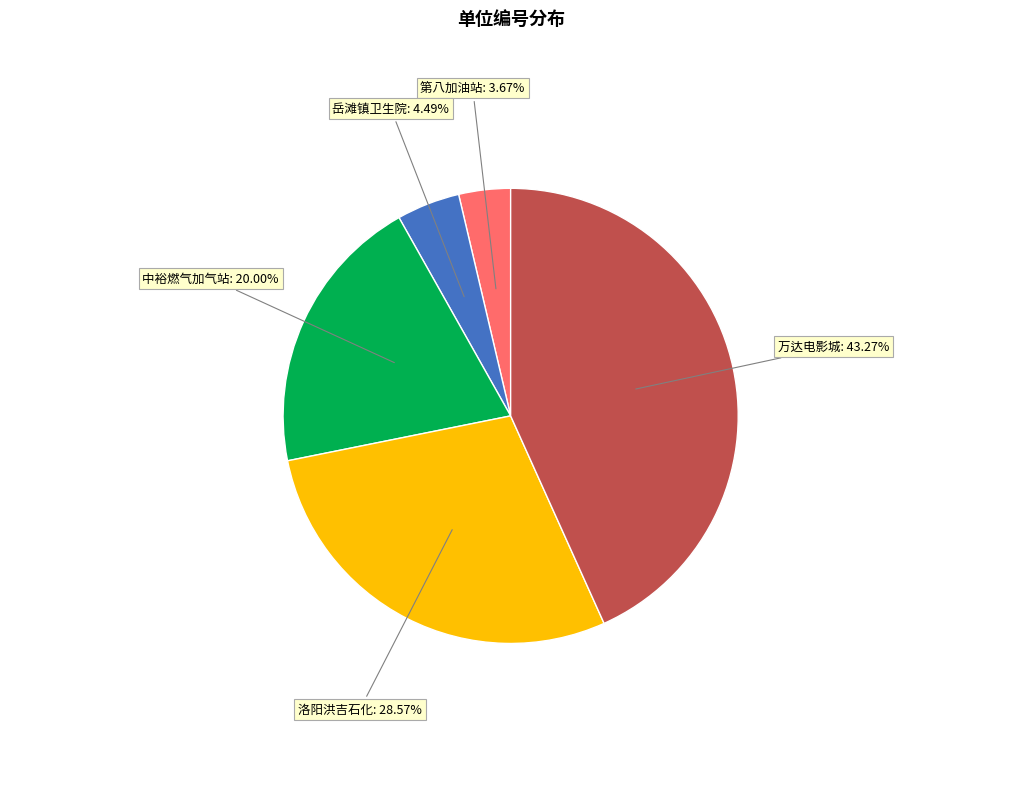

Does any single category account for the majority?

No